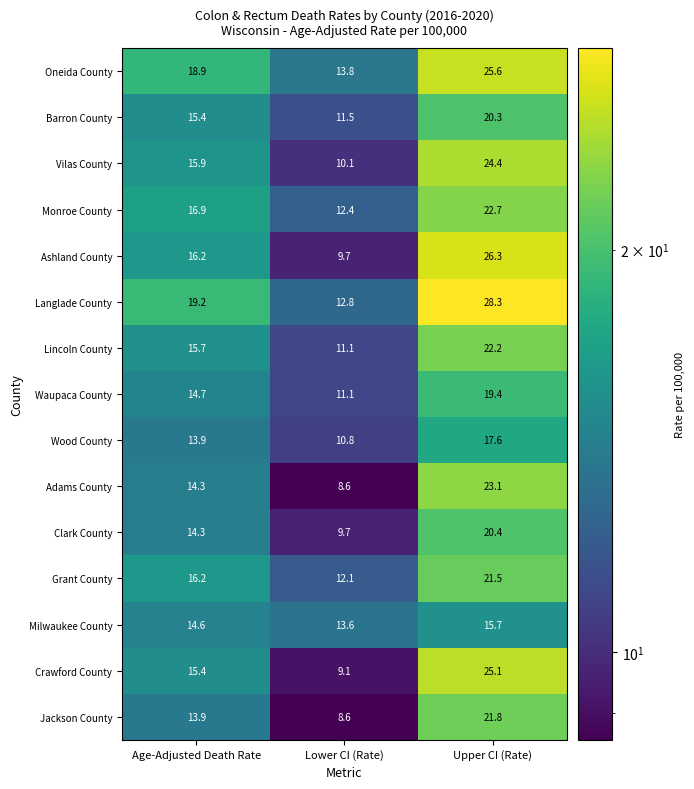

What is the average value of the Lincoln County series?

16.3